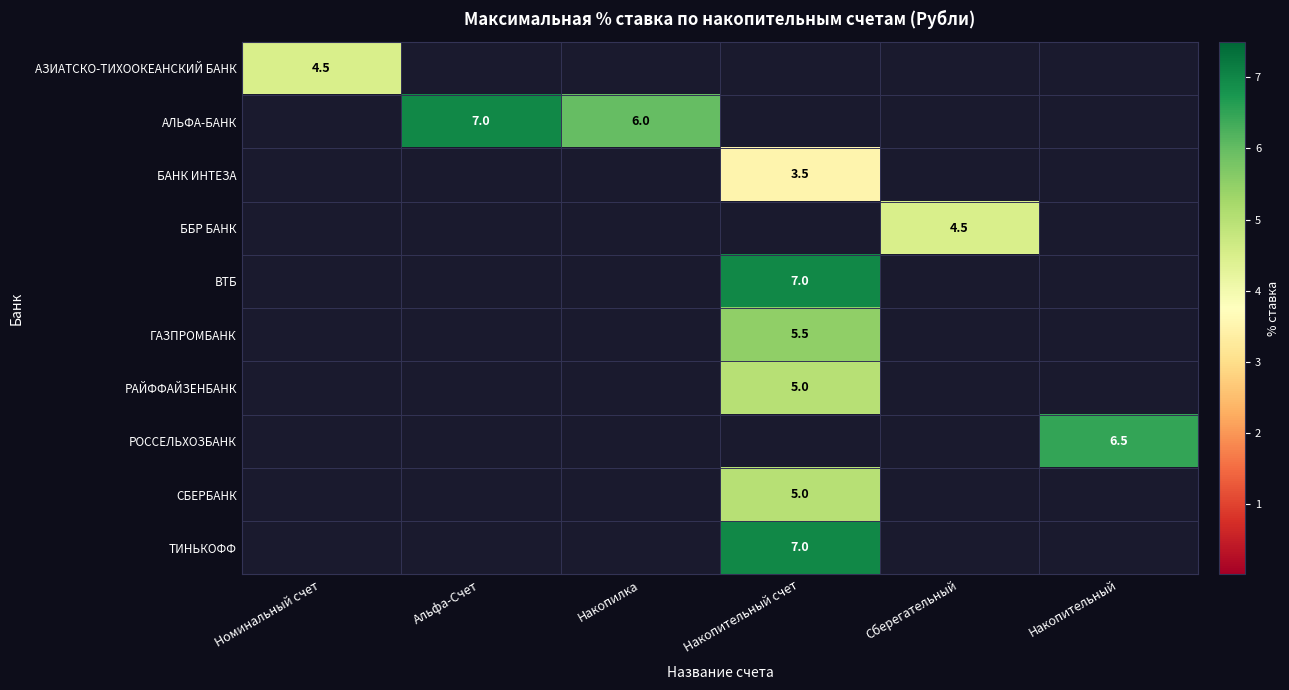

True or false: АЗИАТСКО-ТИХООКЕАНСКИЙ БАНК has a value of 4.5 at Номинальный счет.

True